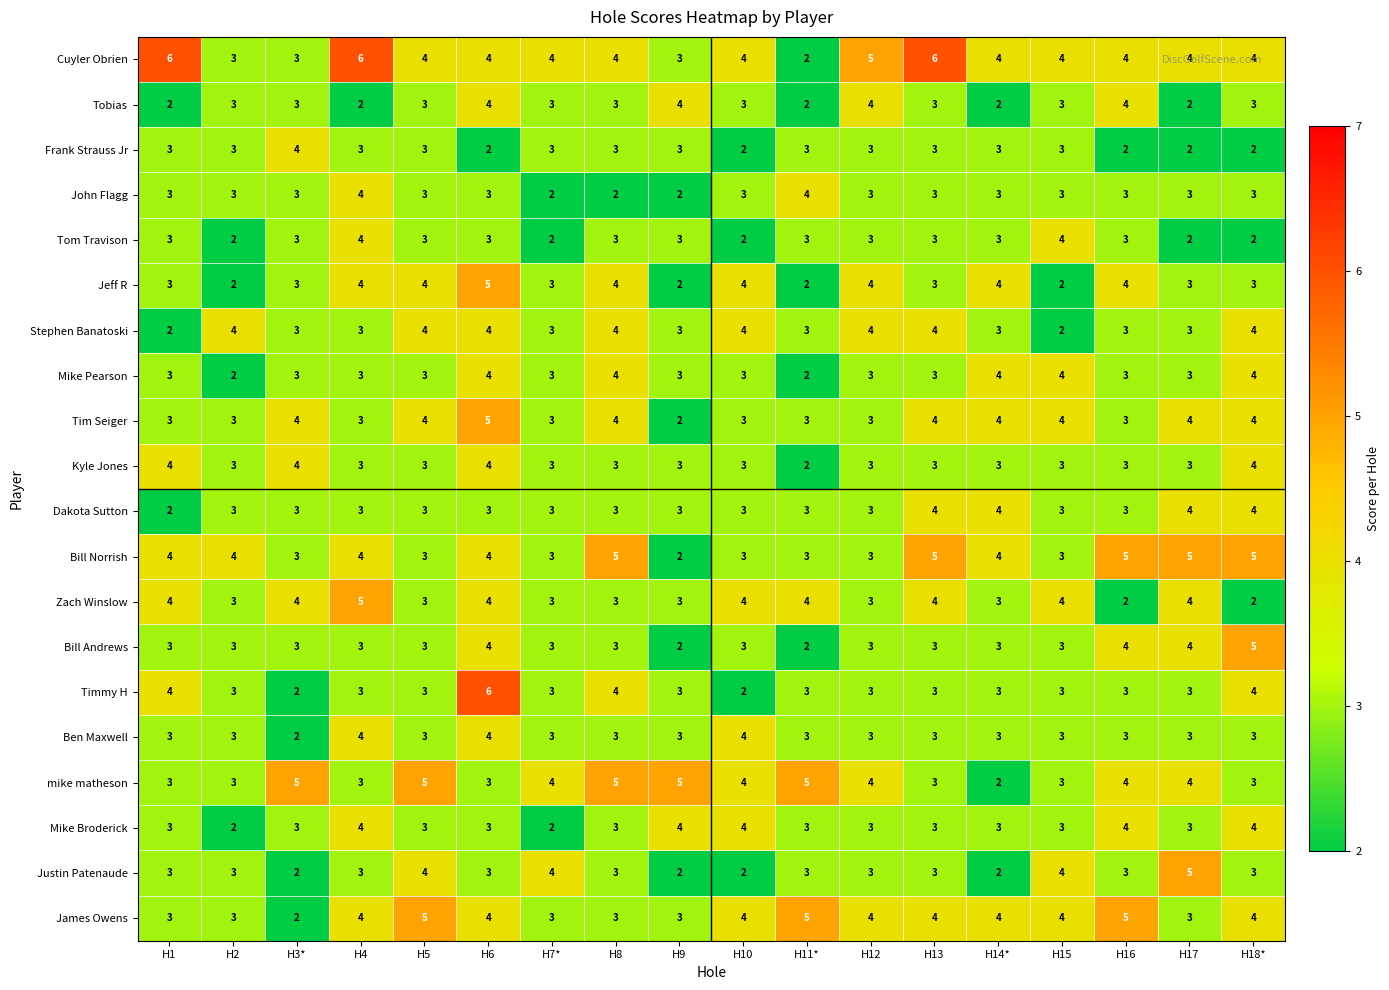

What is the average value of the James Owens series?

4